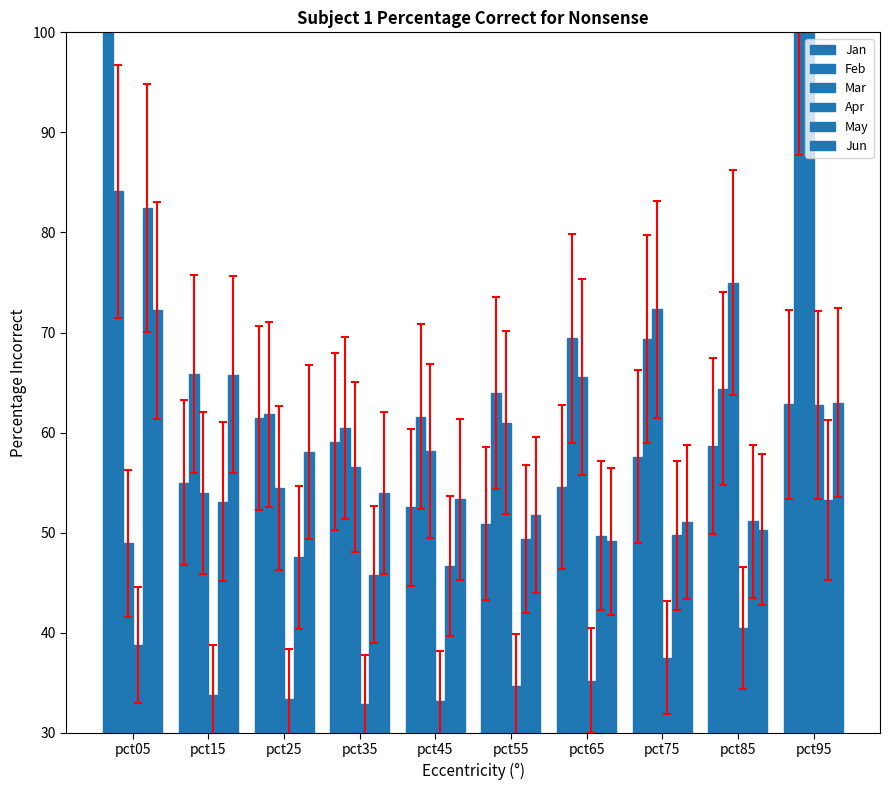

At which category is the sum across all series the highest?

pct95